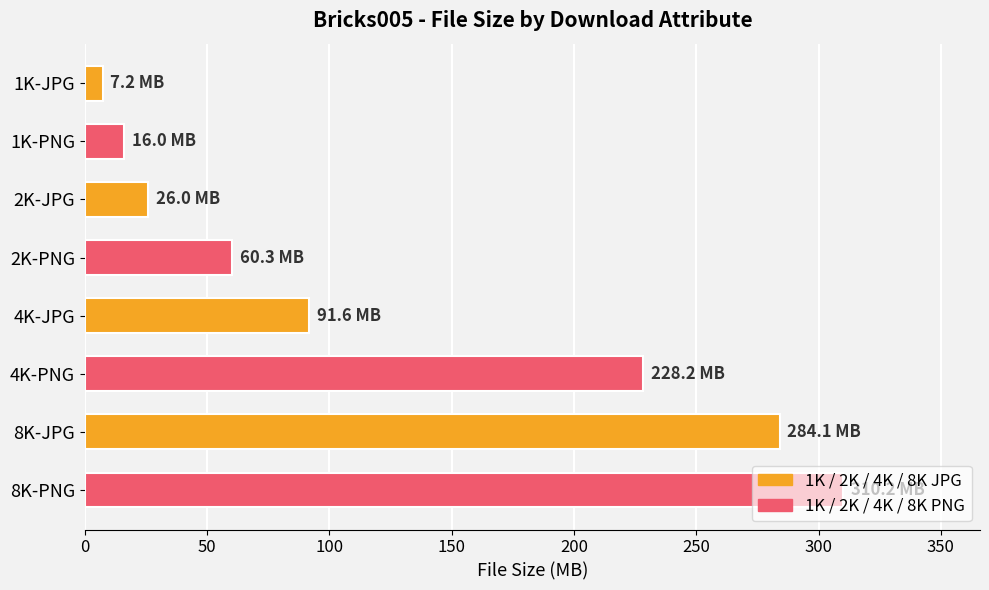

Is it true that the value at 1K-PNG is 16.0?

True